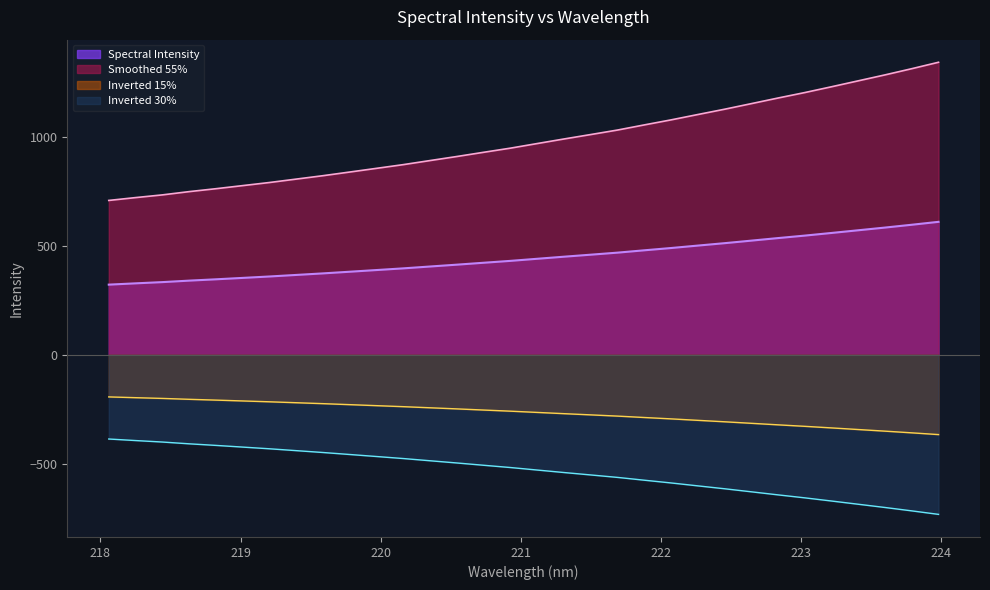

Reading right to left, what are all the values shown in this chart?

610.2	596.8	583.9	571.5	559.2	547.1	535.7	523.9	512.3	501.2	490.1	479.6	468.9	459.5	450.2	440.7	431.1	422.5	413.7	405.3	396.7	389.0	381.3	373.7	366.5	359.4	352.9	346.5	340.4	333.6	327.9	322.0